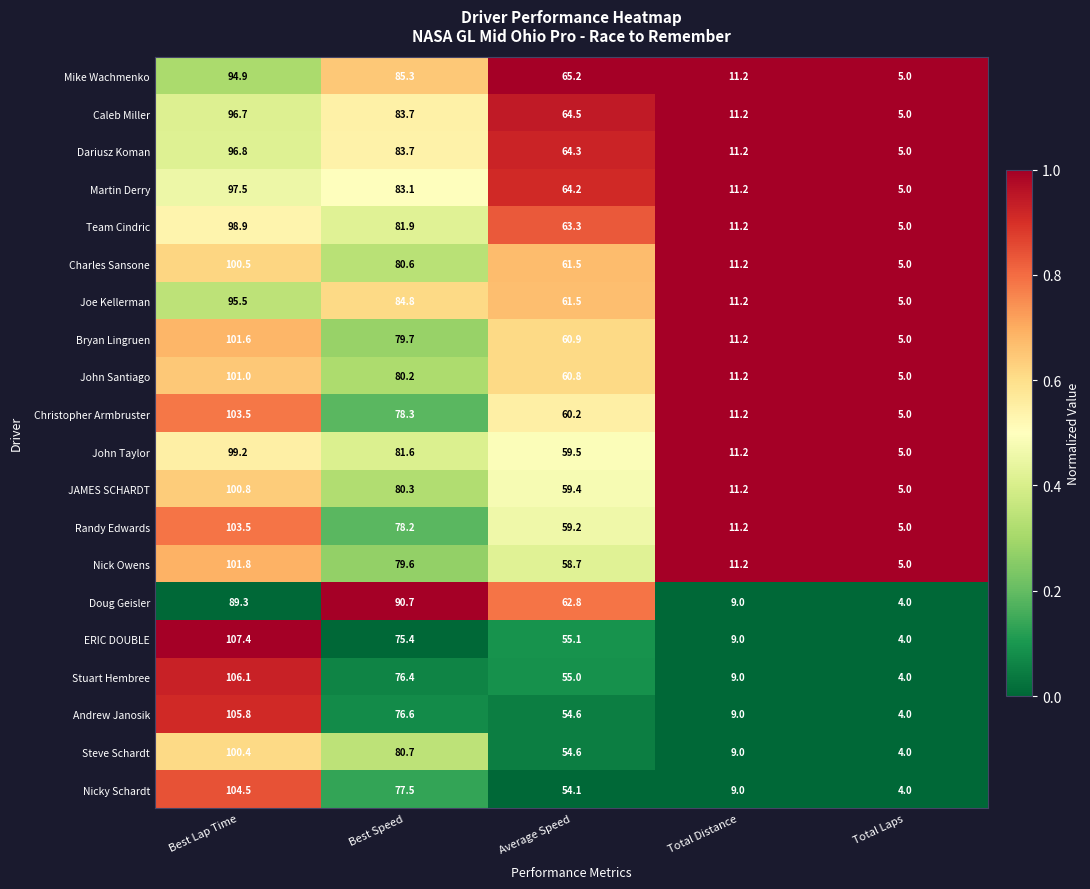

Rank the categories by Mike Wachmenko value from highest to lowest.

Best Lap Time, Best Speed, Average Speed, Total Distance, Total Laps